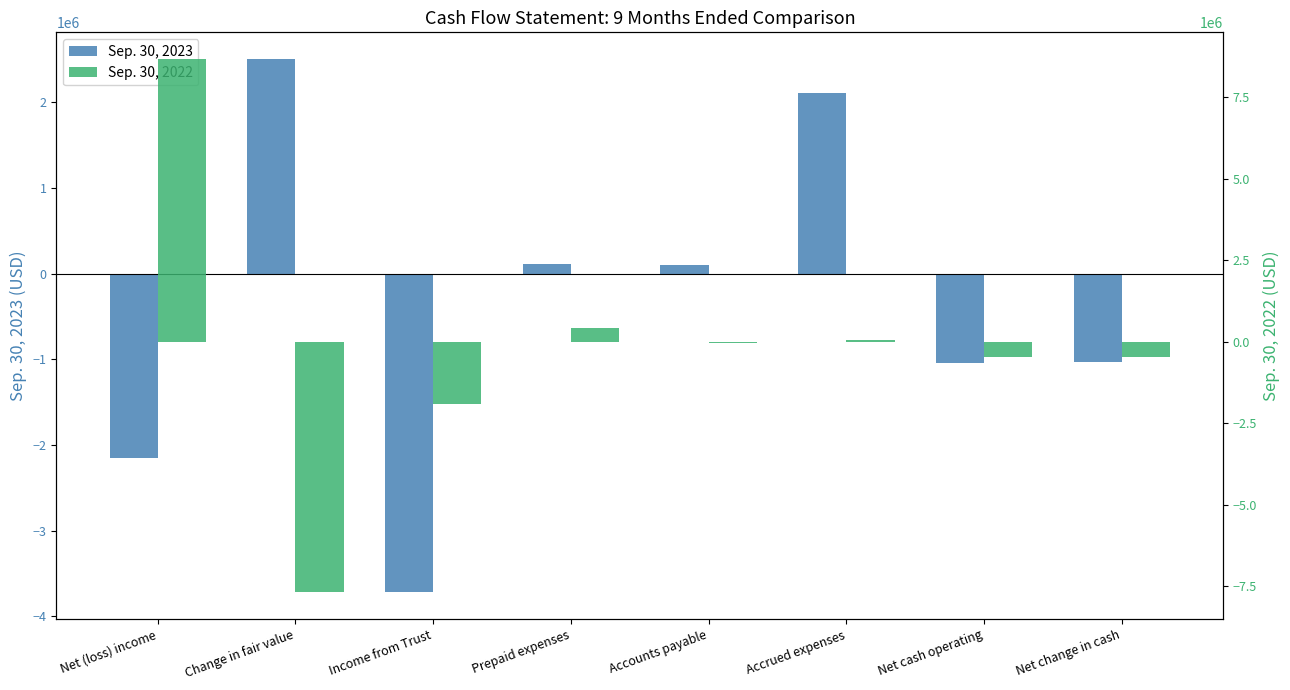

Reading right to left, transcribe all the data shown in this chart.

Sep. 30, 2023: Net change in cash=-1035829	Net cash operating=-1044399	Accrued expenses=2104442	Accounts payable=100323	Prepaid expenses=112901	Income from Trust=-3720218	Change in fair value=2504864	Net (loss) income=-2146711
Sep. 30, 2022: Net change in cash=-471856	Net cash operating=-471856	Accrued expenses=42343	Accounts payable=-20974	Prepaid expenses=411750	Income from Trust=-1899910	Change in fair value=-7685810	Net (loss) income=8680745